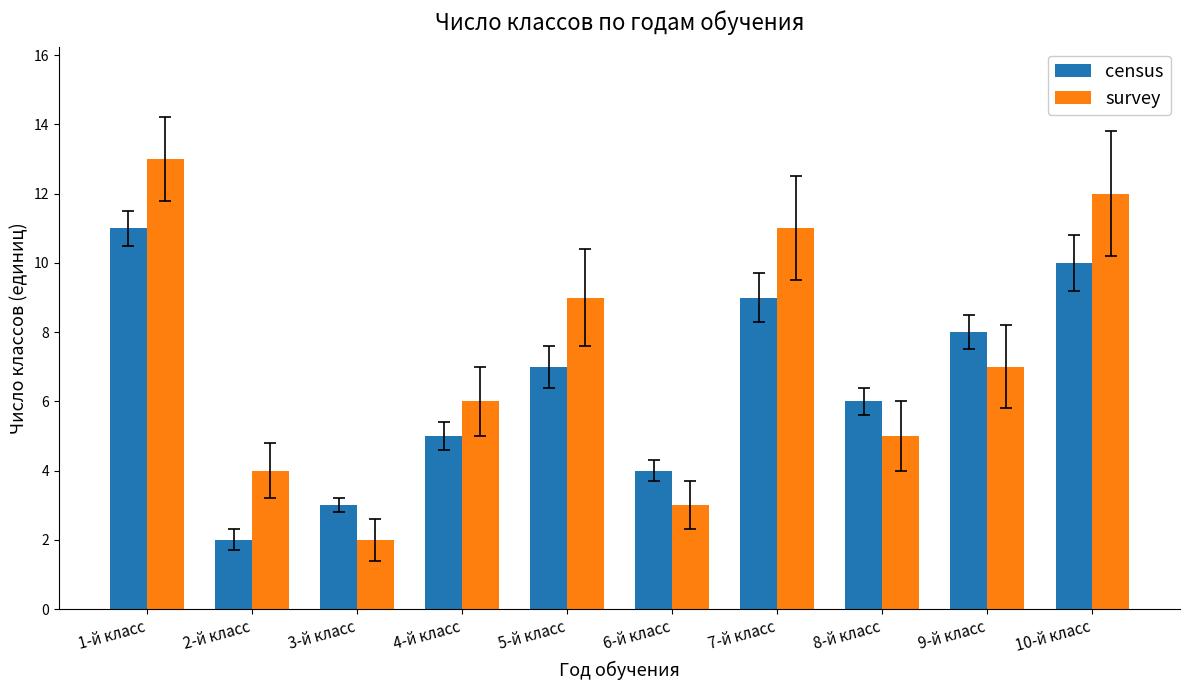

Rank the series by their average value, from highest to lowest.

survey, census